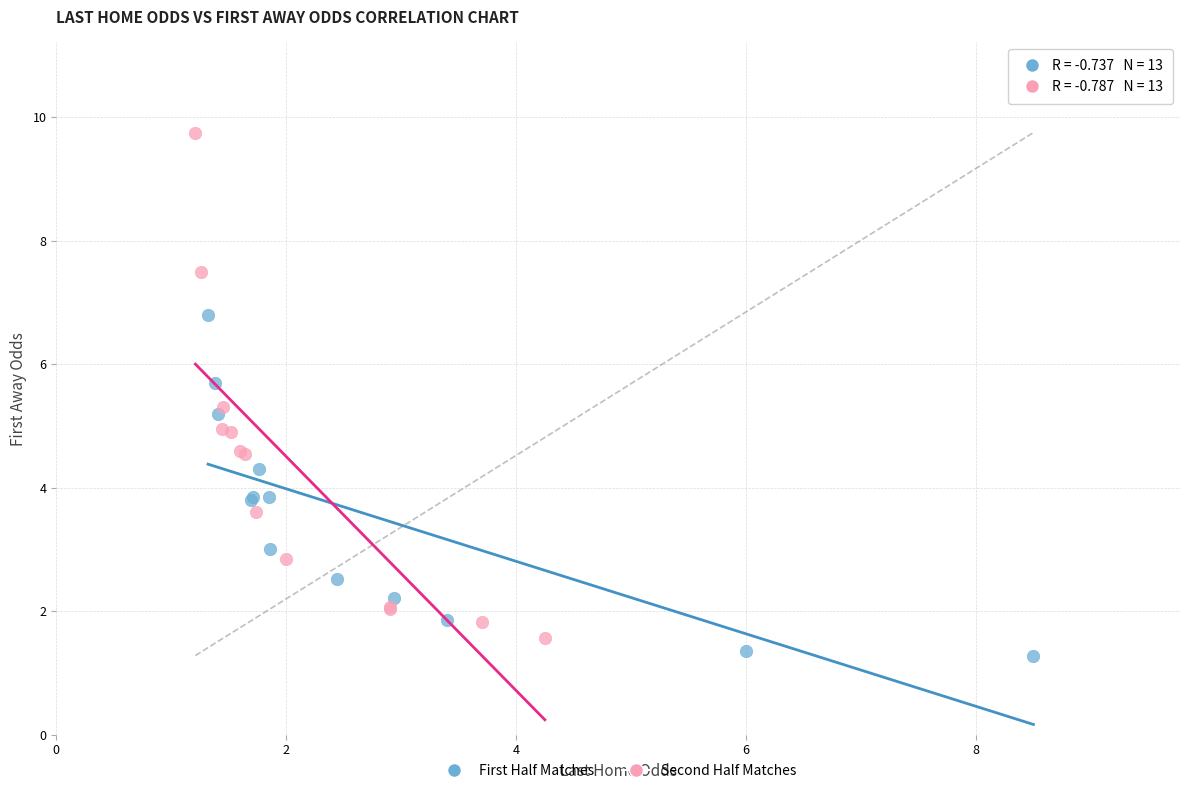

Which series reaches the maximum Y coordinate?

Second Half Matches